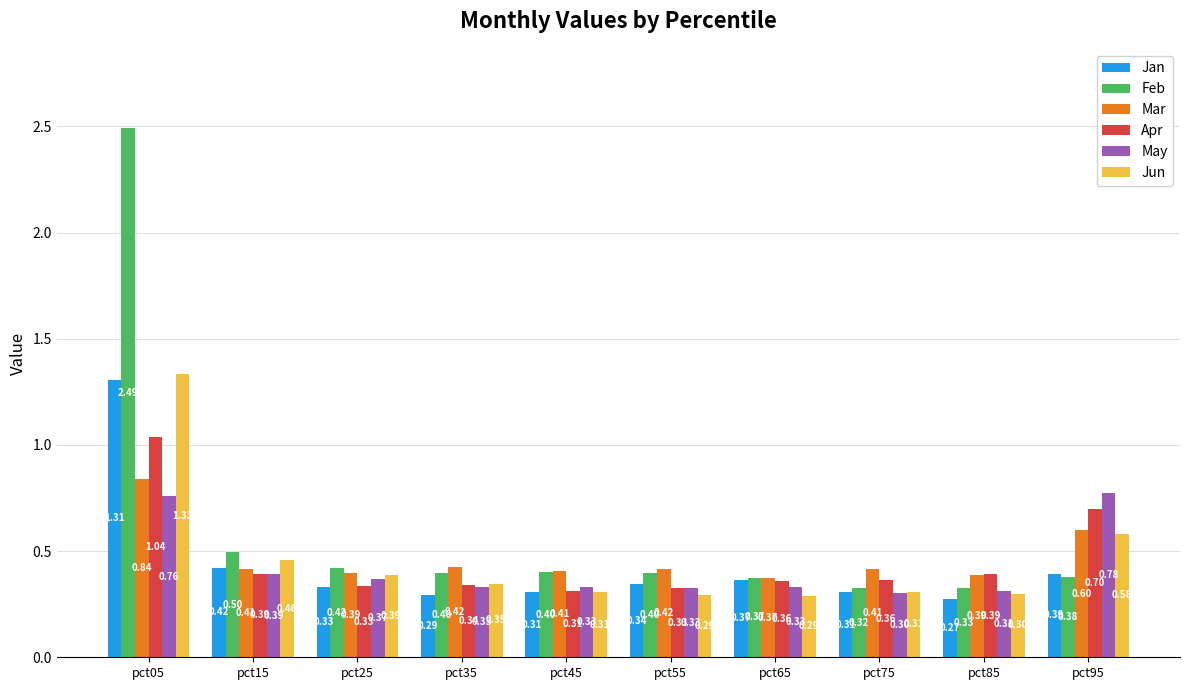

At which category is the sum across all series the highest?

pct05